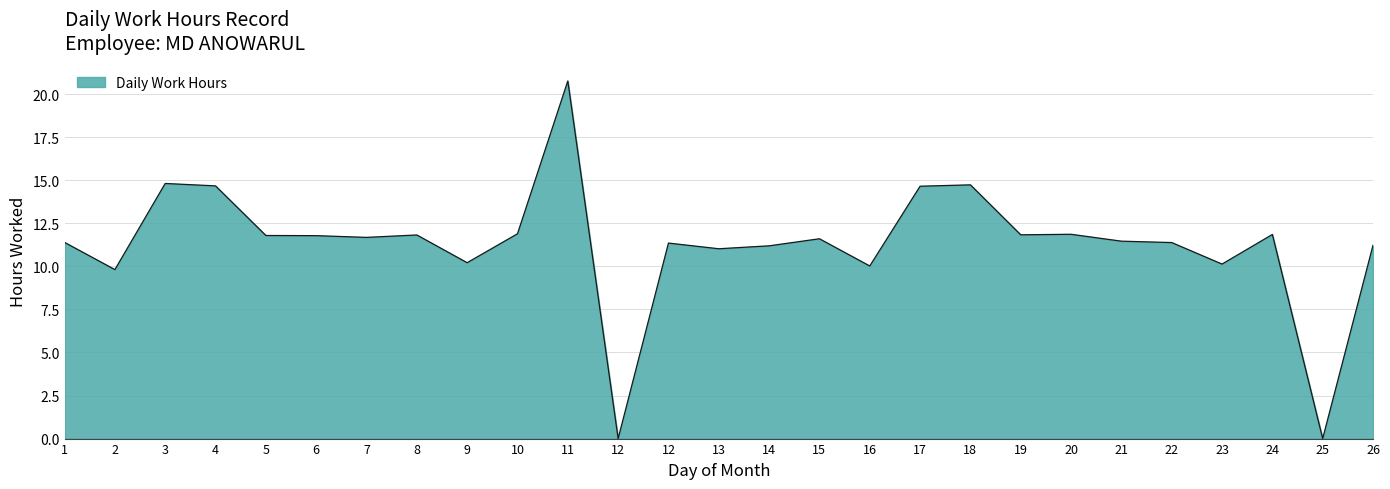

Which label corresponds to the smallest value in the chart?

12